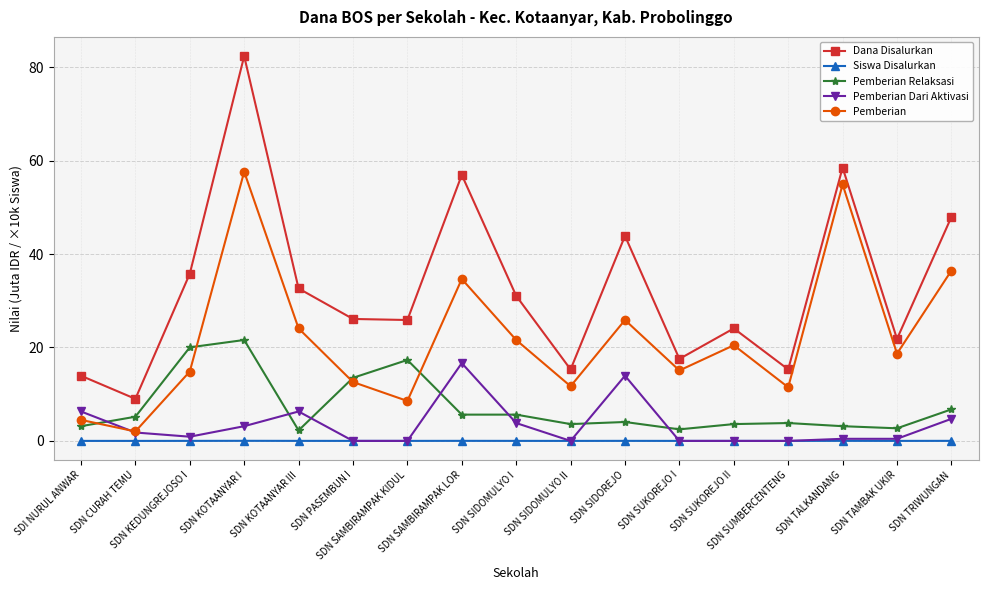

How many lines are shown in the chart?

5